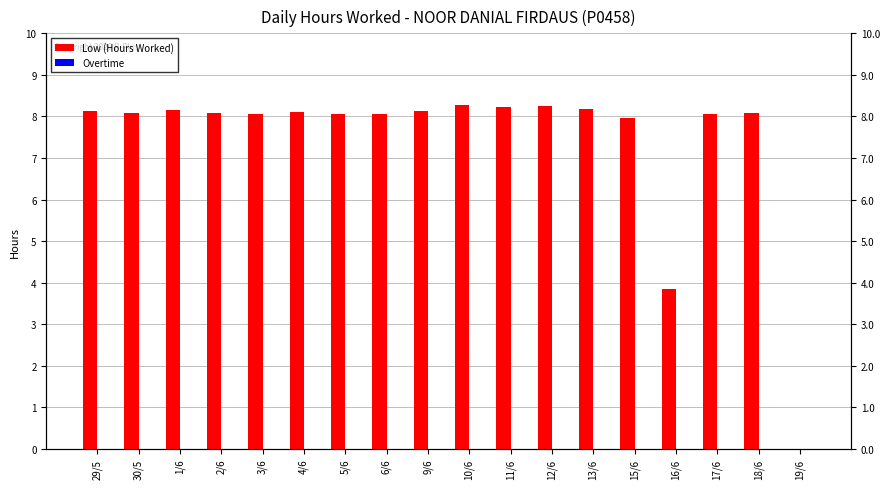

What value does the Low (Hours Worked) series have at 9/6?

8.1